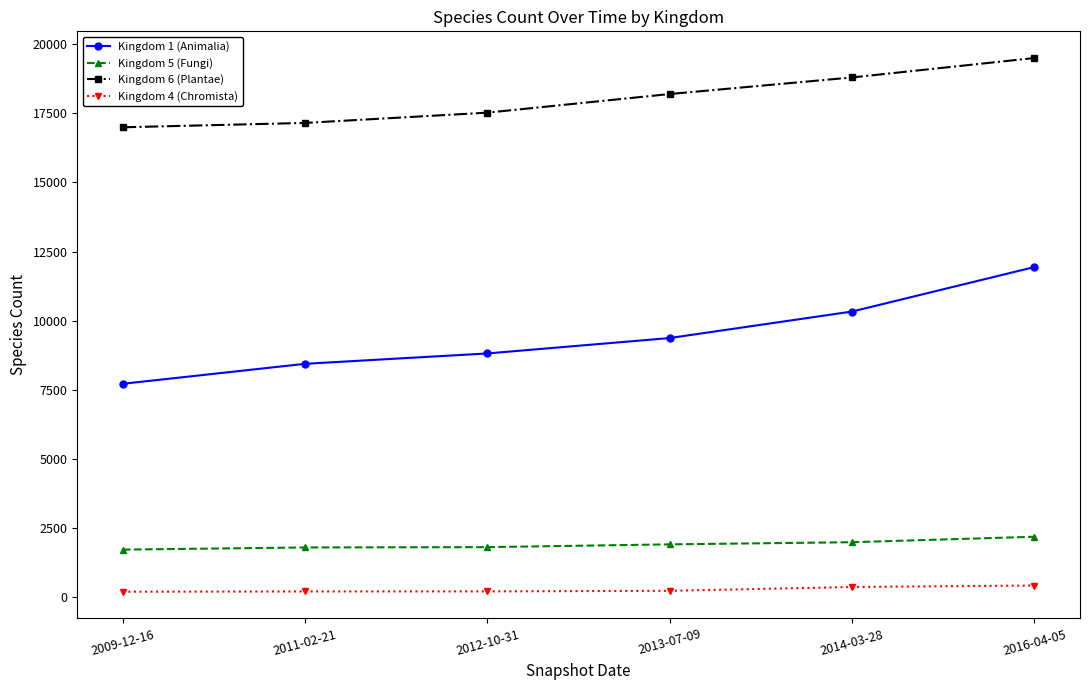

How many data points does each series have?

6